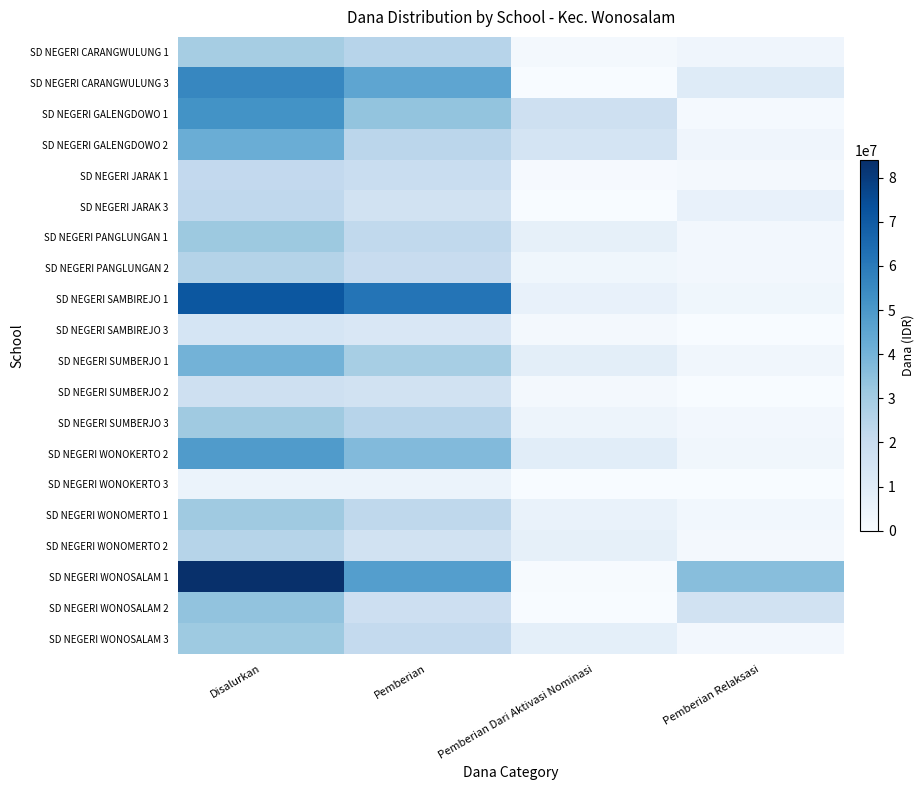

How many series are shown in this chart?

20